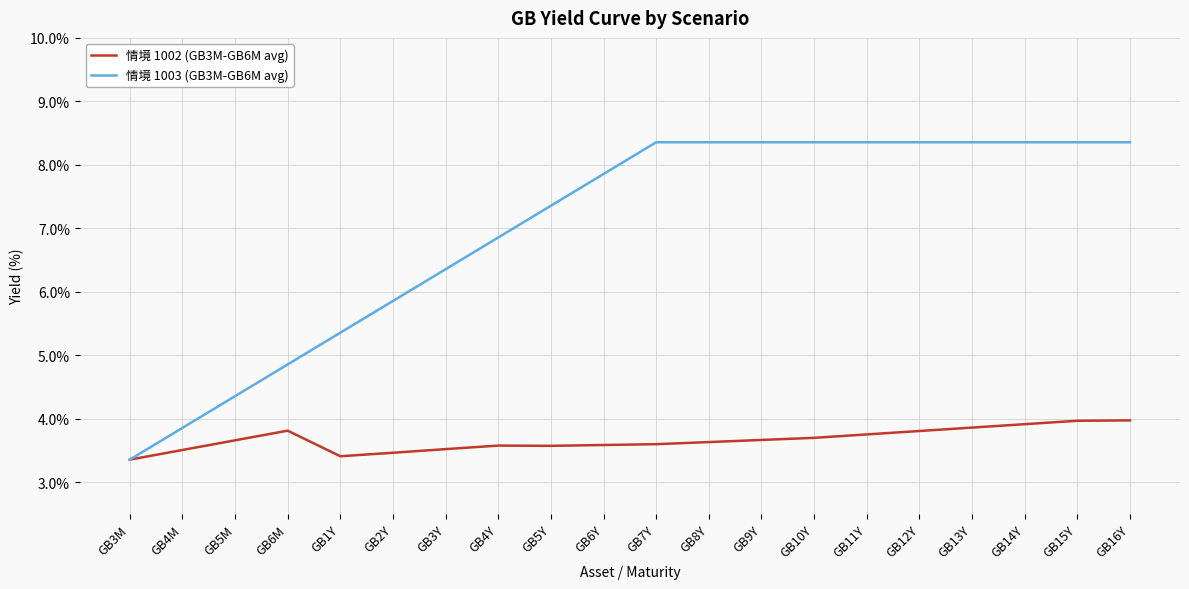

At which label is 情境 1003 (GB3M-GB6M avg) closest to 5?

GB6M